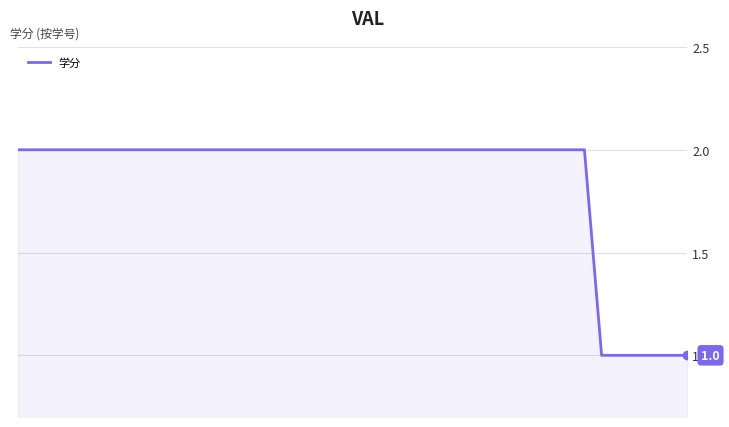

How many lines are shown in the chart?

1